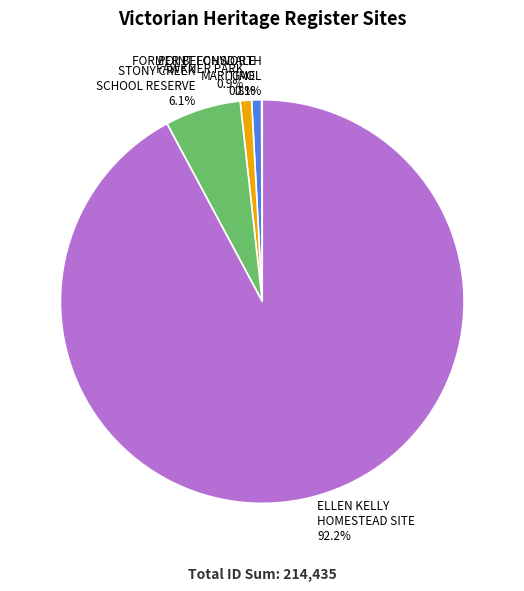

Does any single category account for the majority?

Yes